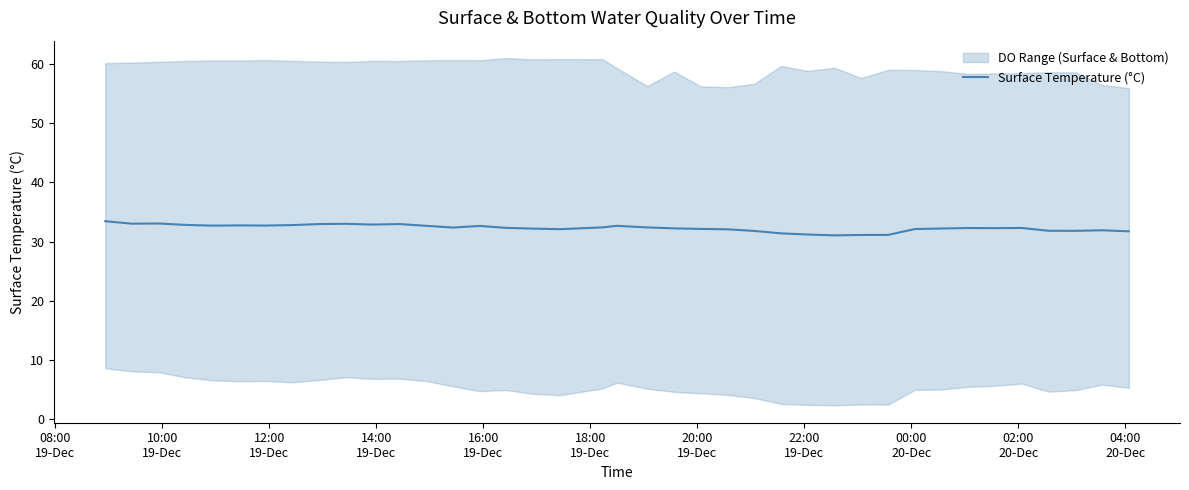

What is the lowest value of the Surface Temperature (°C) series?

31.0